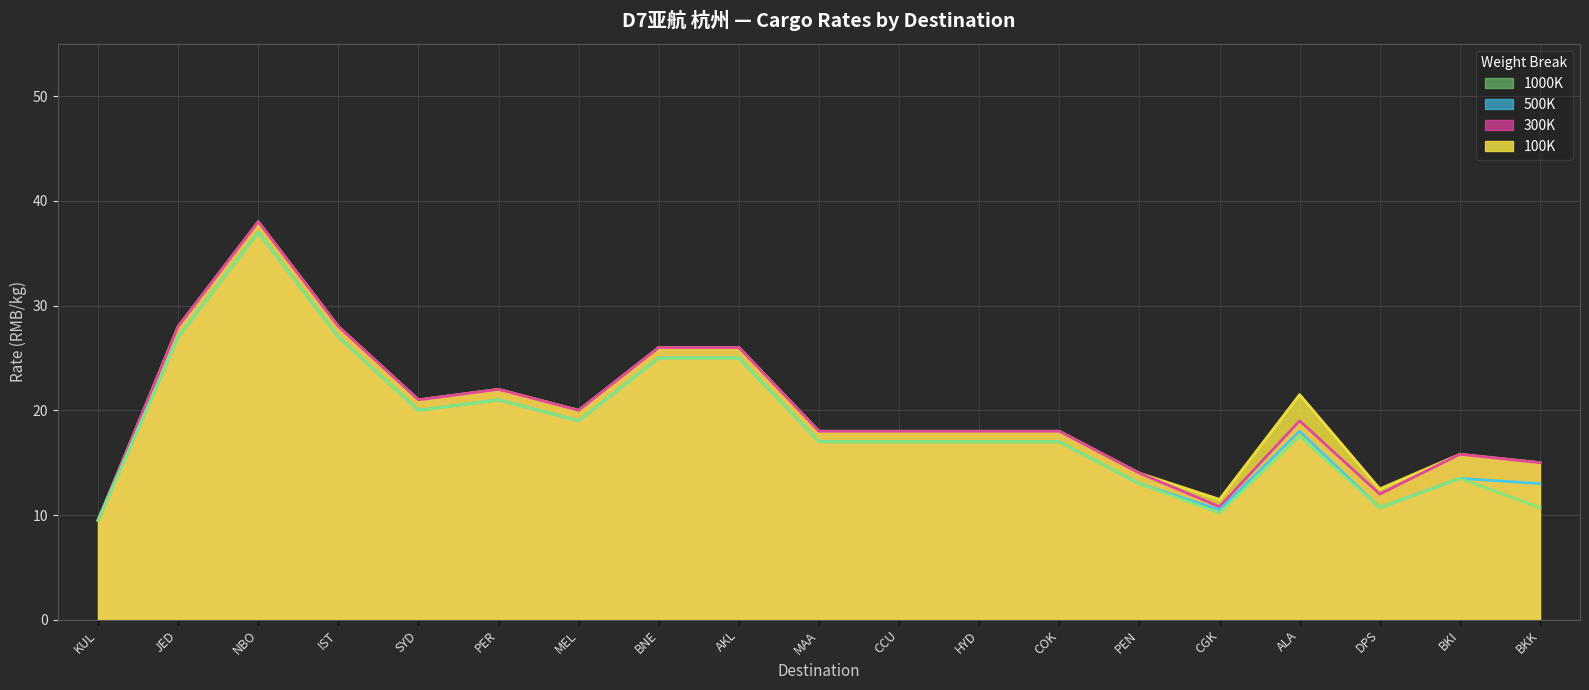

What is the smallest value displayed?

9.5